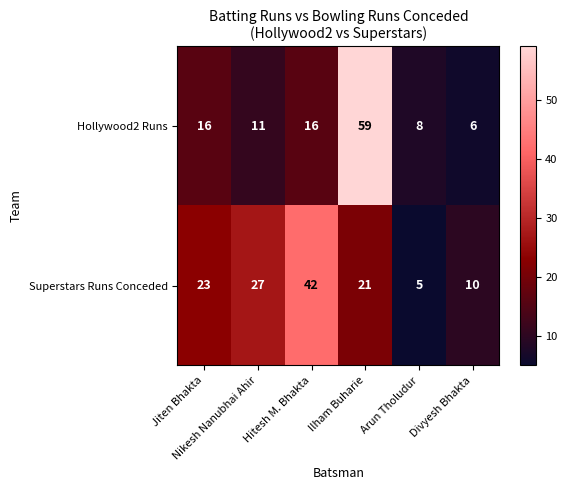

What is the greatest value displayed?

59